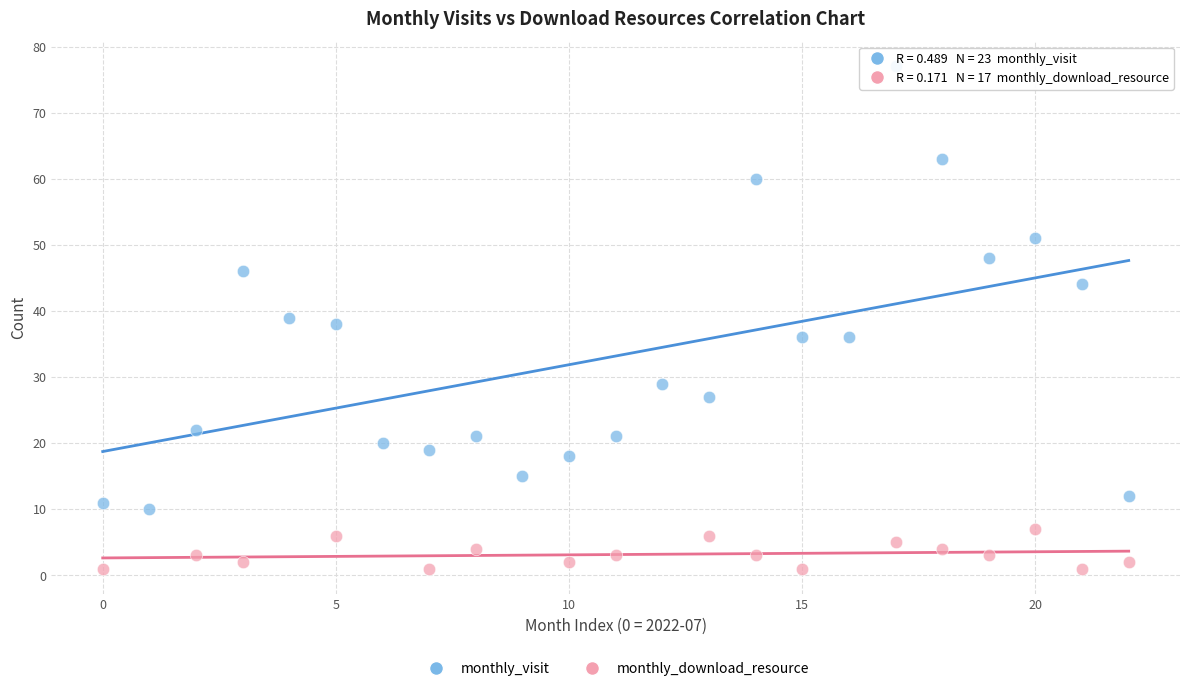

Which series reaches the minimum Y coordinate?

monthly_download_resource